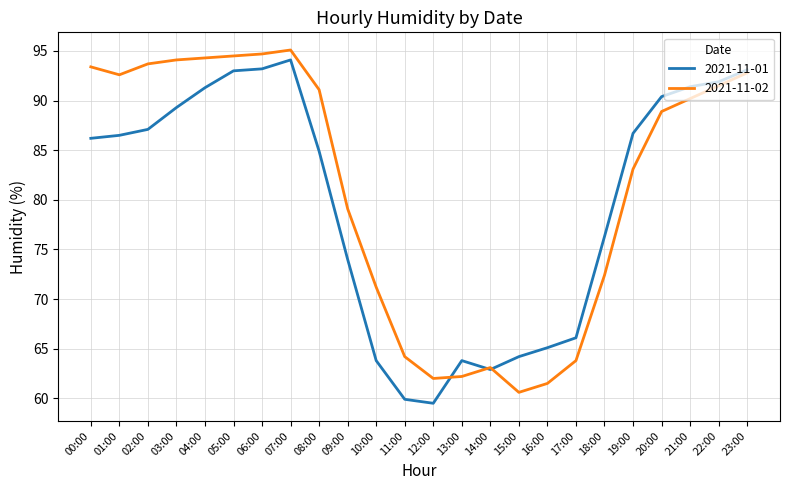

True or false: 2021-11-02 has more than 0 points higher than both neighbors.

True